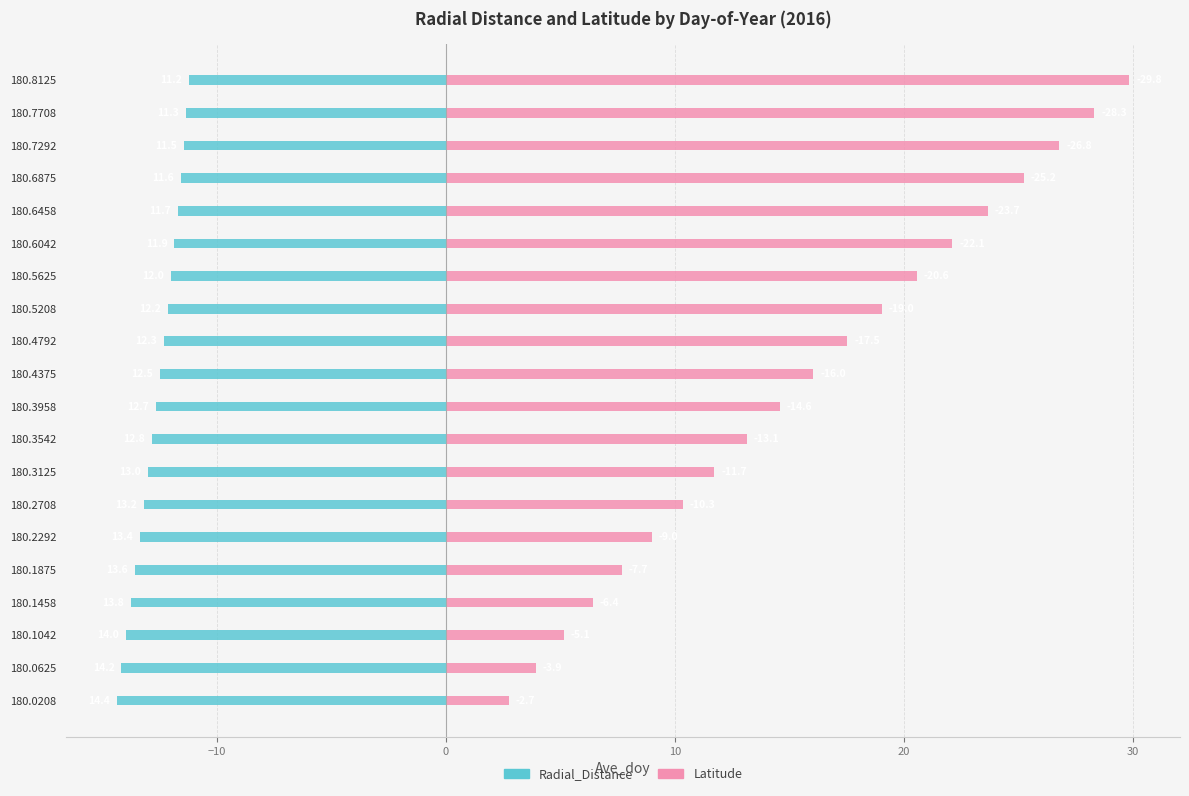

Read the Latitude value at 180.3542.

13.1